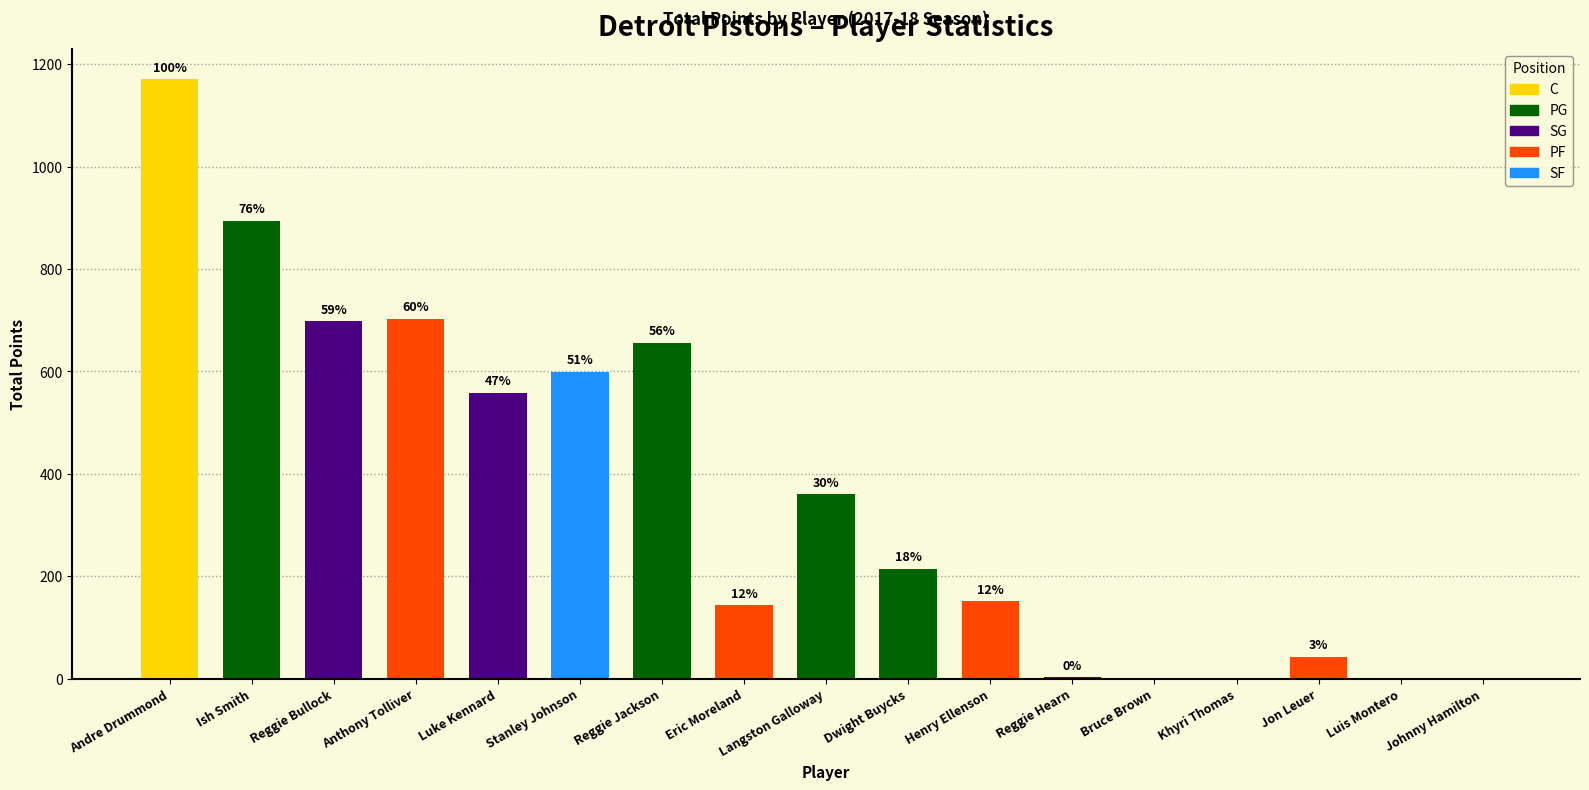

Which label corresponds to the largest value in the chart?

Andre Drummond